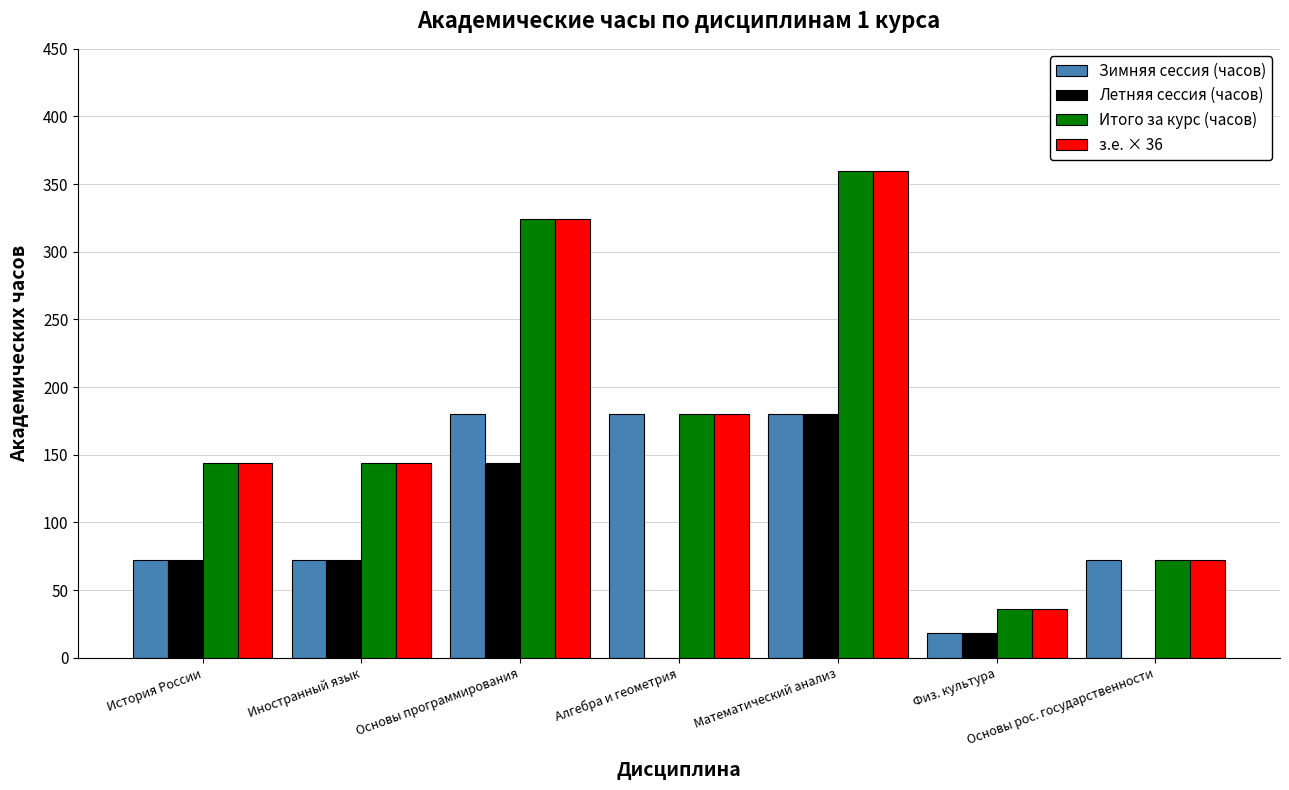

Count the з.е. × 36 values in the range 72 to 324.

5